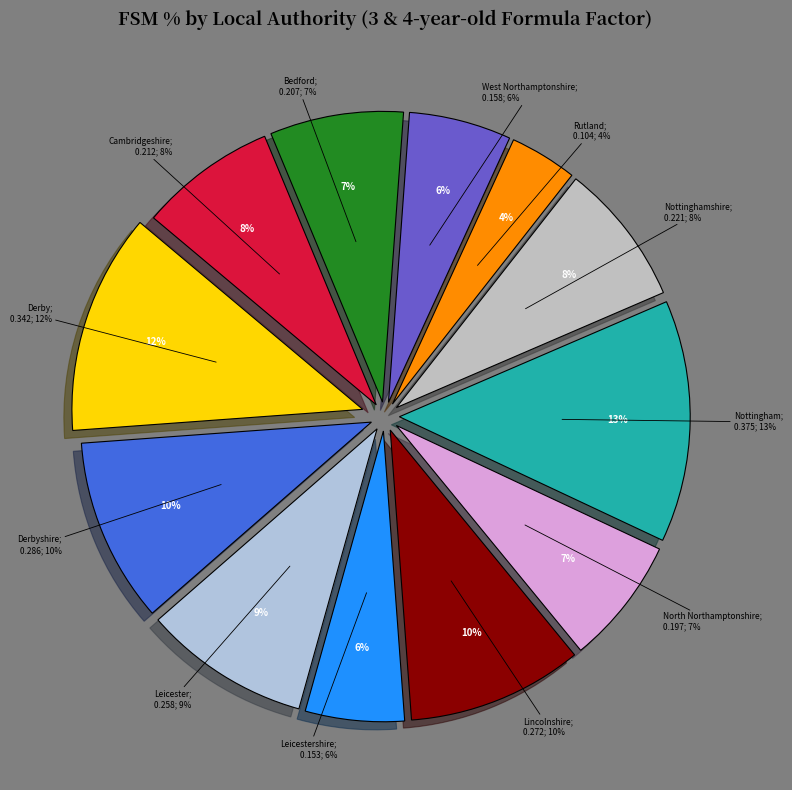

How many segments does this pie chart have?

12